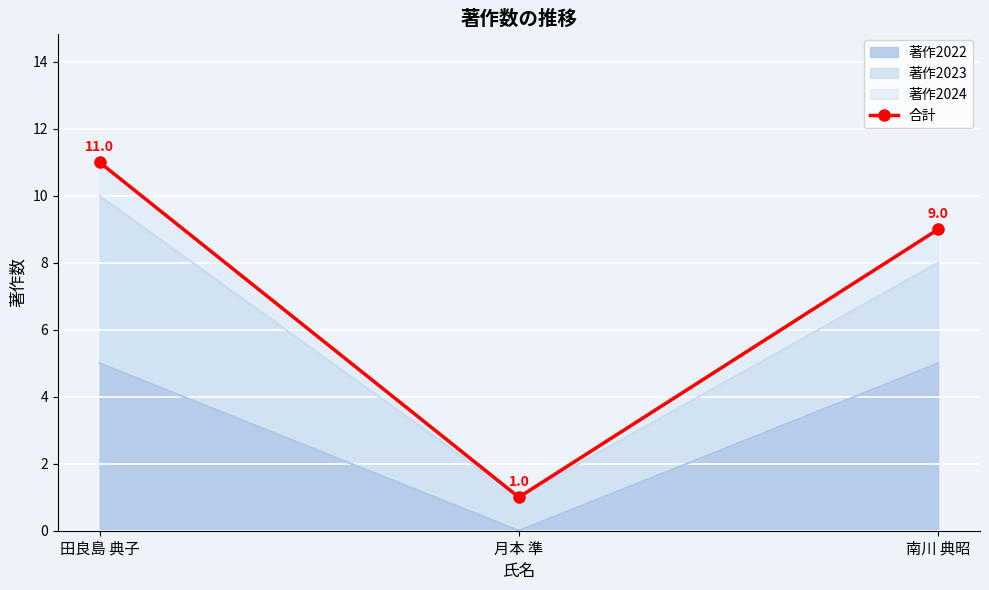

Reading left to right, transcribe all the data shown in this chart.

11	1	9